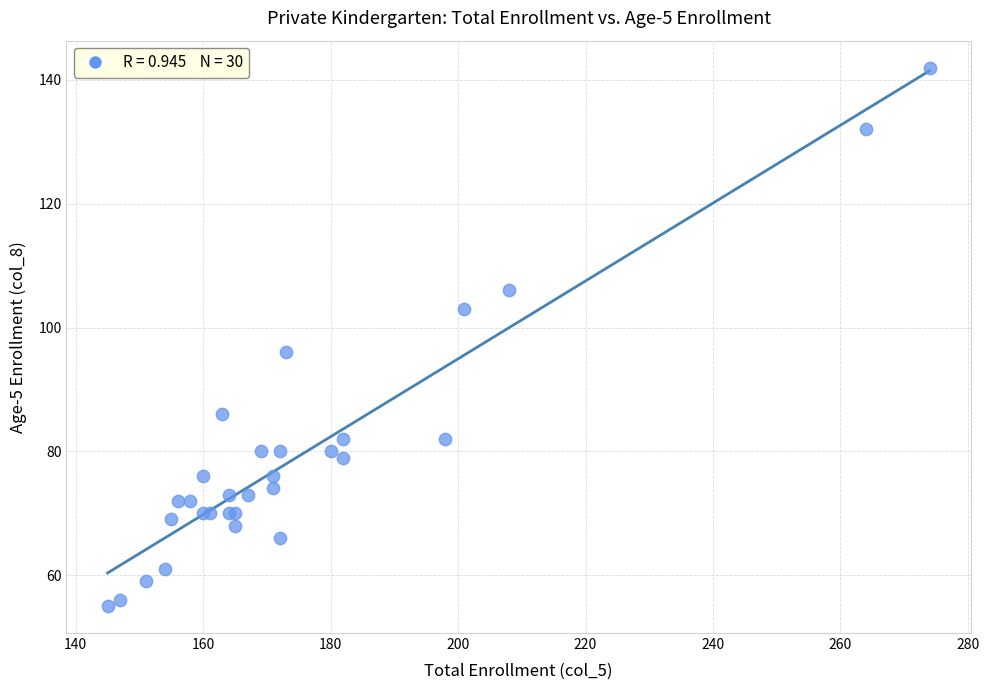

What Y value in the scatter plot is closest to 98?

96